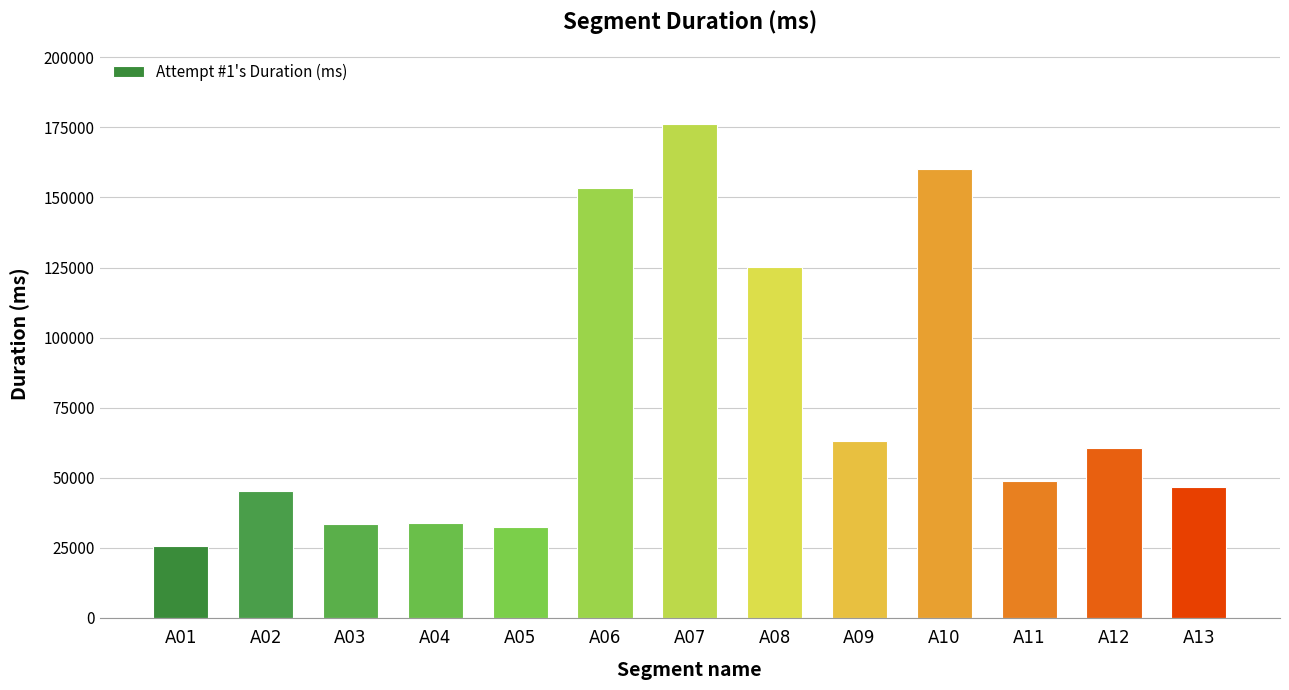

How many series are shown in this chart?

1